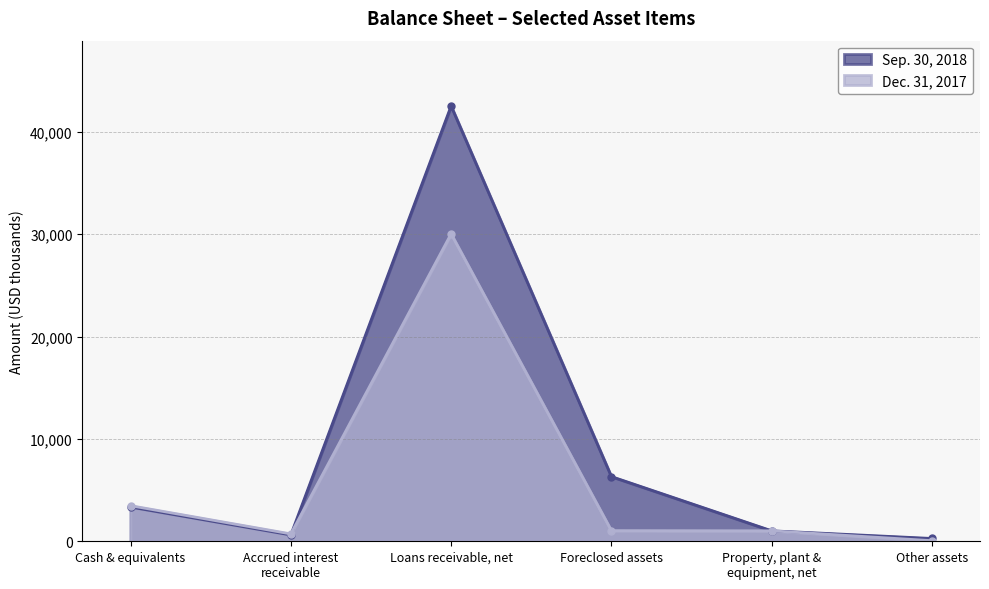

Reading left to right, what are all the values shown in this chart?

Sep. 30, 2018: 3345	620	42541	6323	1023	274
Dec. 31, 2017: 3478	720	30043	1036	1020	58